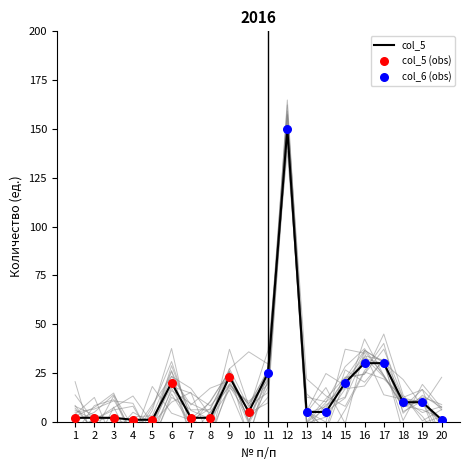

At how many categories does at least one series exceed 0?

20